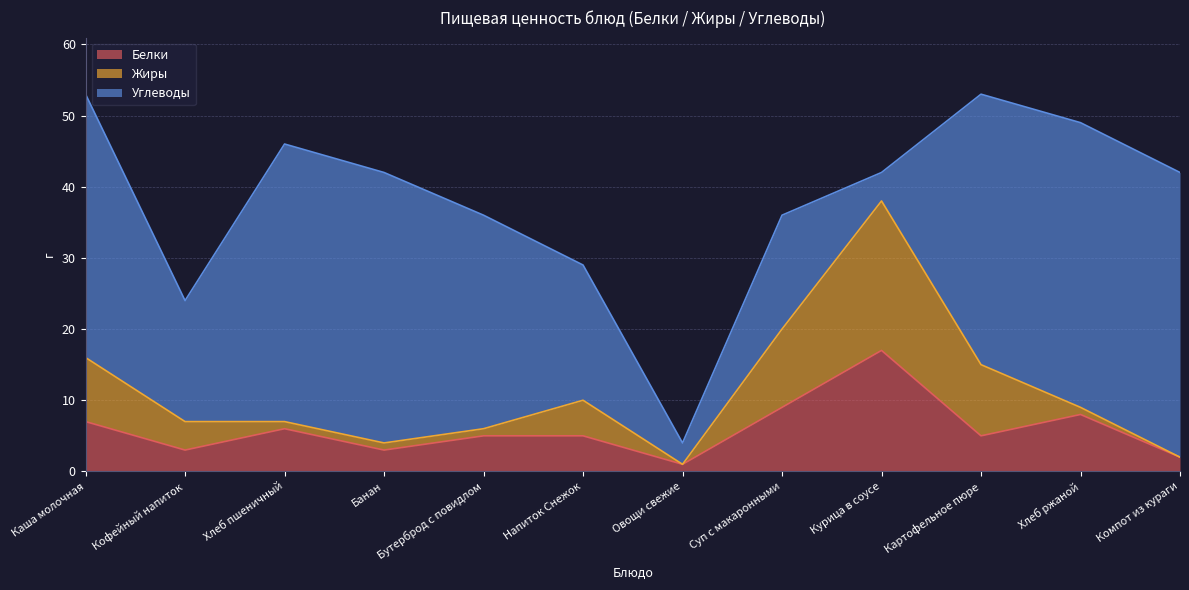

What are all the series names shown in the legend?

Белки, Жиры, Углеводы